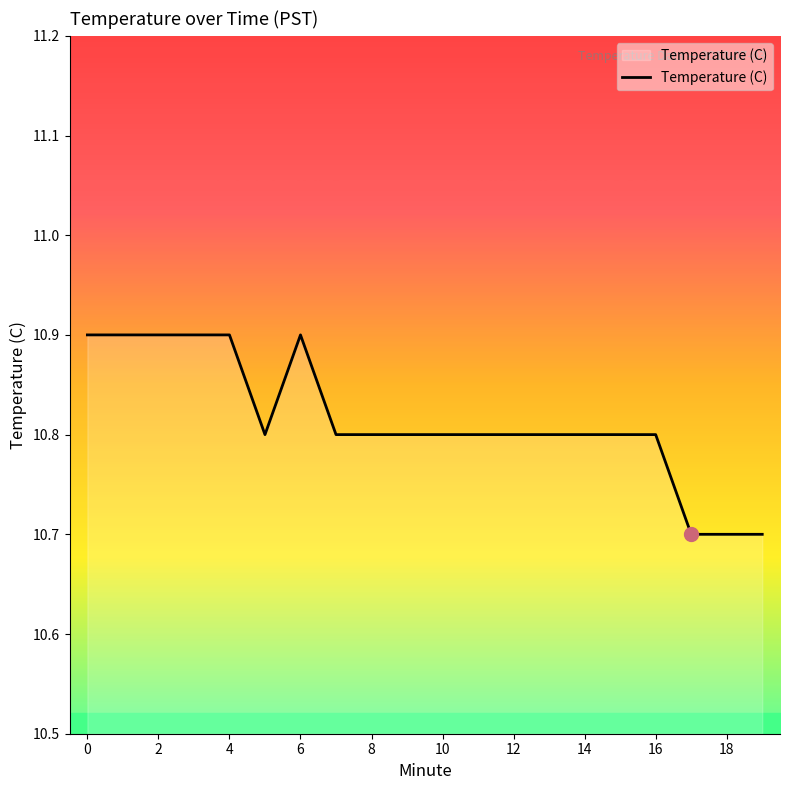

What is the greatest value displayed?

10.9